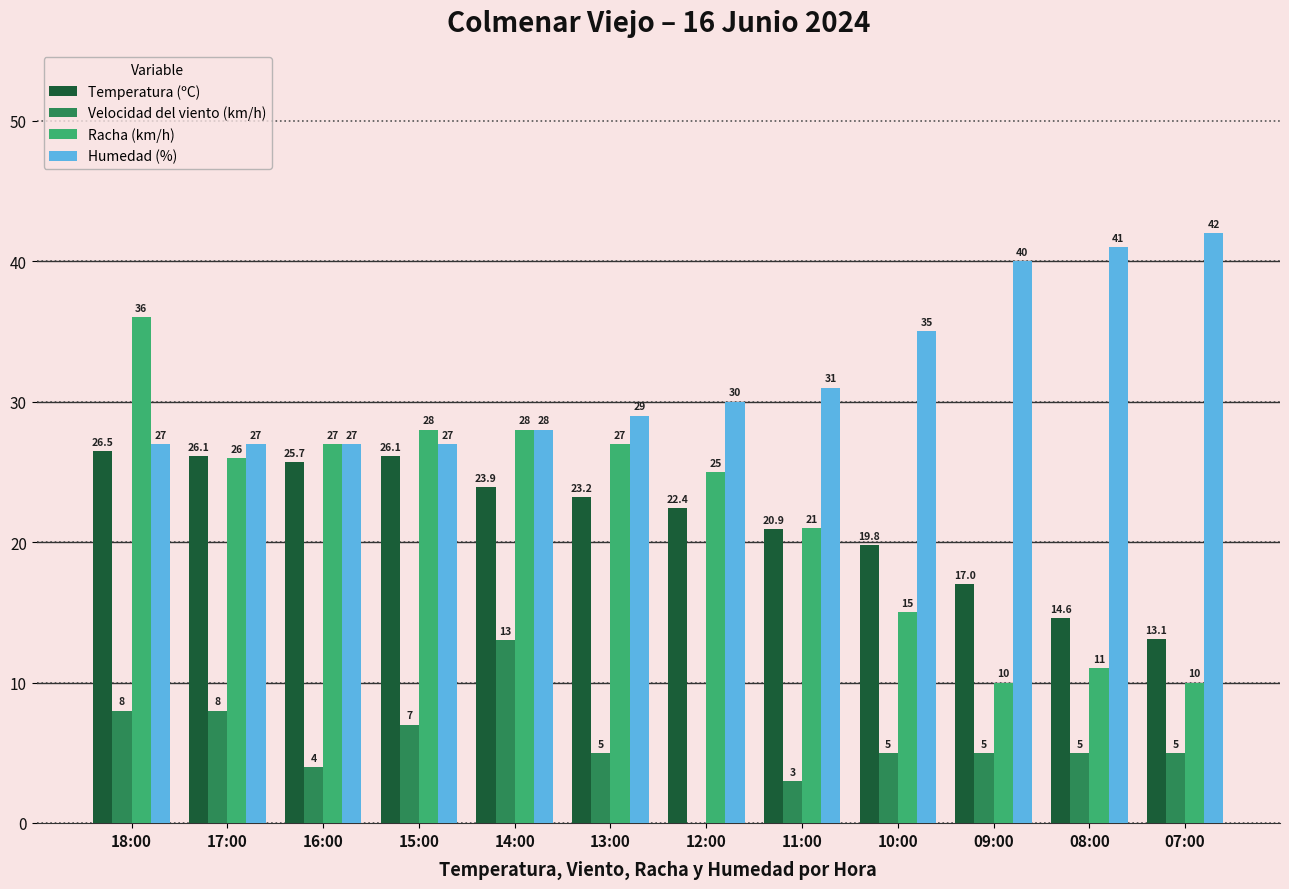

How many distinct data groups are displayed?

4